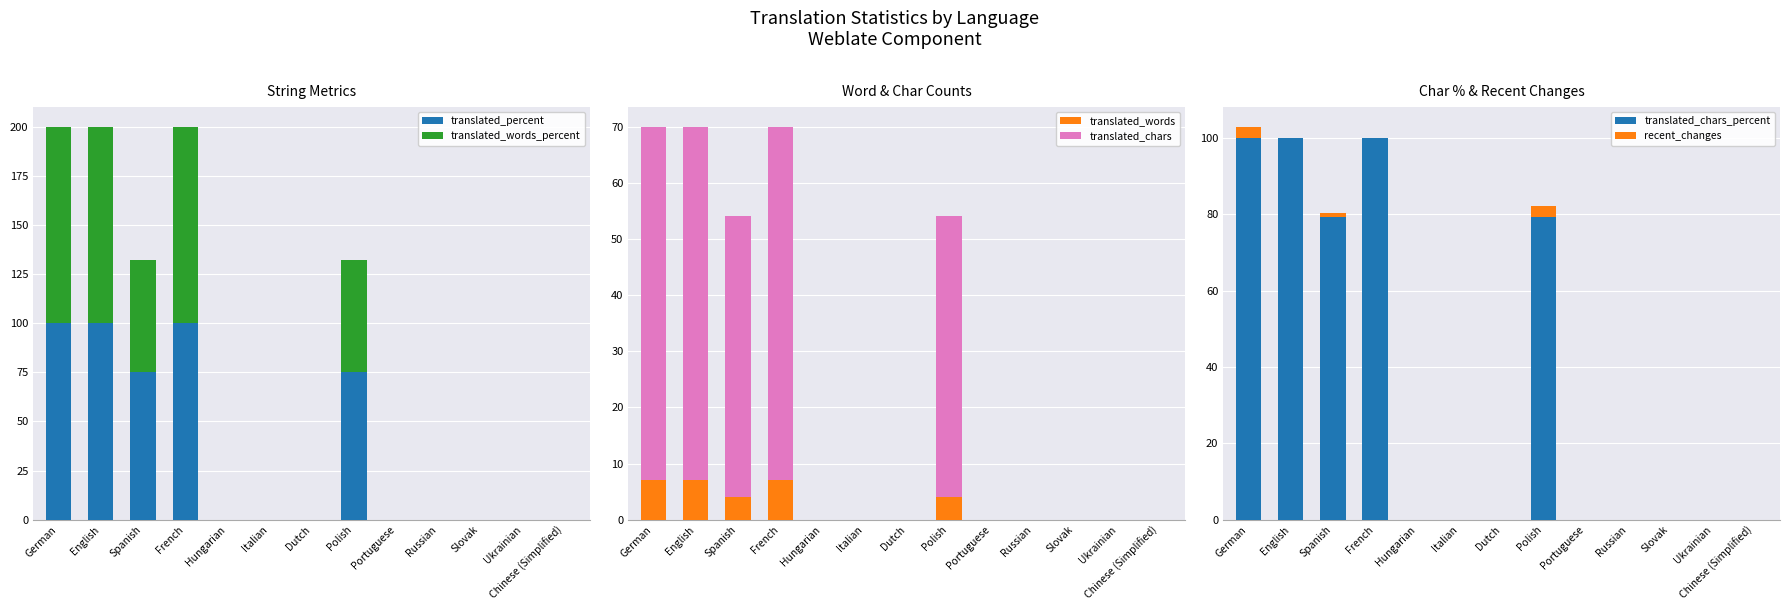

Reading left to right, extract all data points from this chart.

translated_percent: German=100.0	English=100.0	Spanish=75.0	French=100.0	Hungarian=0.0	Italian=0.0	Dutch=0.0	Polish=75.0	Portuguese=0.0	Russian=0.0	Slovak=0.0	Ukrainian=0.0	Chinese (Simplified)=0.0
translated_words_percent: German=100.0	English=100.0	Spanish=57.1	French=100.0	Hungarian=0.0	Italian=0.0	Dutch=0.0	Polish=57.1	Portuguese=0.0	Russian=0.0	Slovak=0.0	Ukrainian=0.0	Chinese (Simplified)=0.0
translated_words: German=7.0	English=7.0	Spanish=4.0	French=7.0	Hungarian=0.0	Italian=0.0	Dutch=0.0	Polish=4.0	Portuguese=0.0	Russian=0.0	Slovak=0.0	Ukrainian=0.0	Chinese (Simplified)=0.0
translated_chars: German=63.0	English=63.0	Spanish=50.0	French=63.0	Hungarian=0.0	Italian=0.0	Dutch=0.0	Polish=50.0	Portuguese=0.0	Russian=0.0	Slovak=0.0	Ukrainian=0.0	Chinese (Simplified)=0.0
translated_chars_percent: German=100.0	English=100.0	Spanish=79.3	French=100.0	Hungarian=0.0	Italian=0.0	Dutch=0.0	Polish=79.3	Portuguese=0.0	Russian=0.0	Slovak=0.0	Ukrainian=0.0	Chinese (Simplified)=0.0
recent_changes: German=3.0	English=0.0	Spanish=1.0	French=0.0	Hungarian=0.0	Italian=0.0	Dutch=0.0	Polish=3.0	Portuguese=0.0	Russian=0.0	Slovak=0.0	Ukrainian=0.0	Chinese (Simplified)=0.0